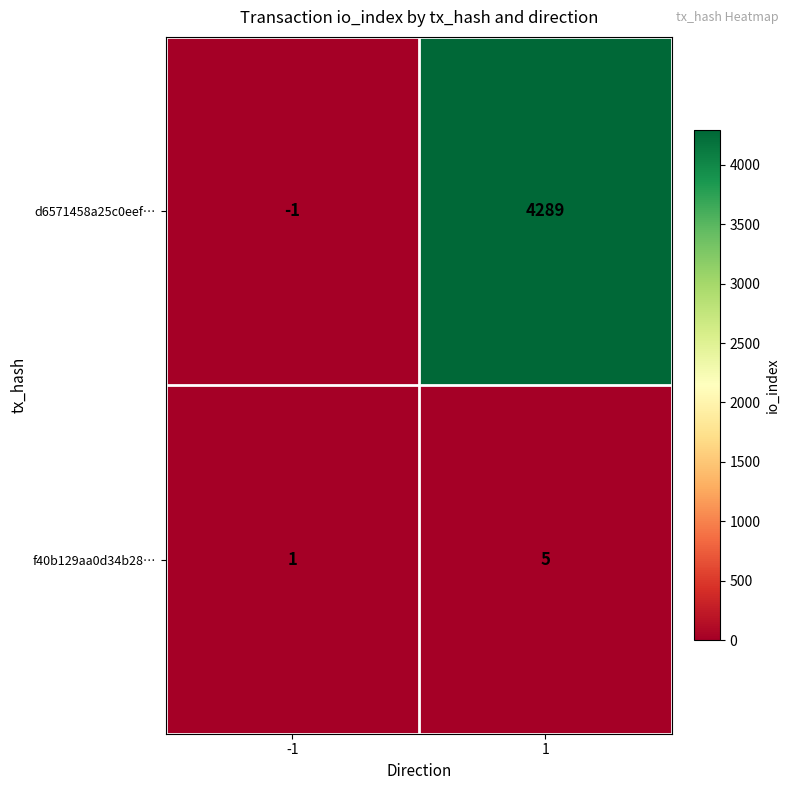

What is the difference between the maximum and minimum values in the f40b129aa0d34b28… series?

4